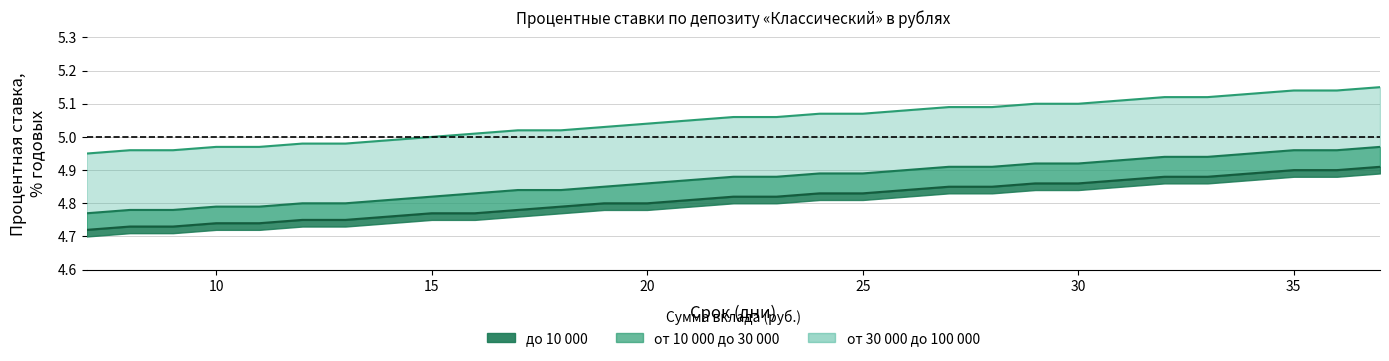

What is the difference between the highest and lowest values at 23?

0.2